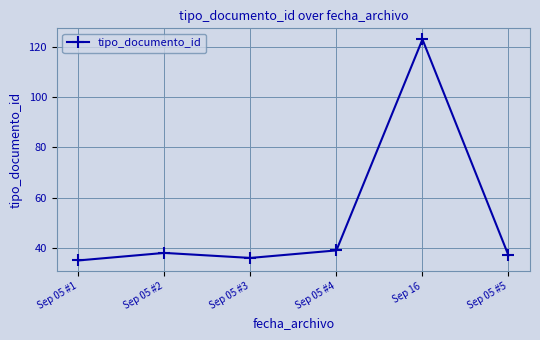

What is the ratio of the value at Sep 16 to the value at Sep 05 #1?

3.5